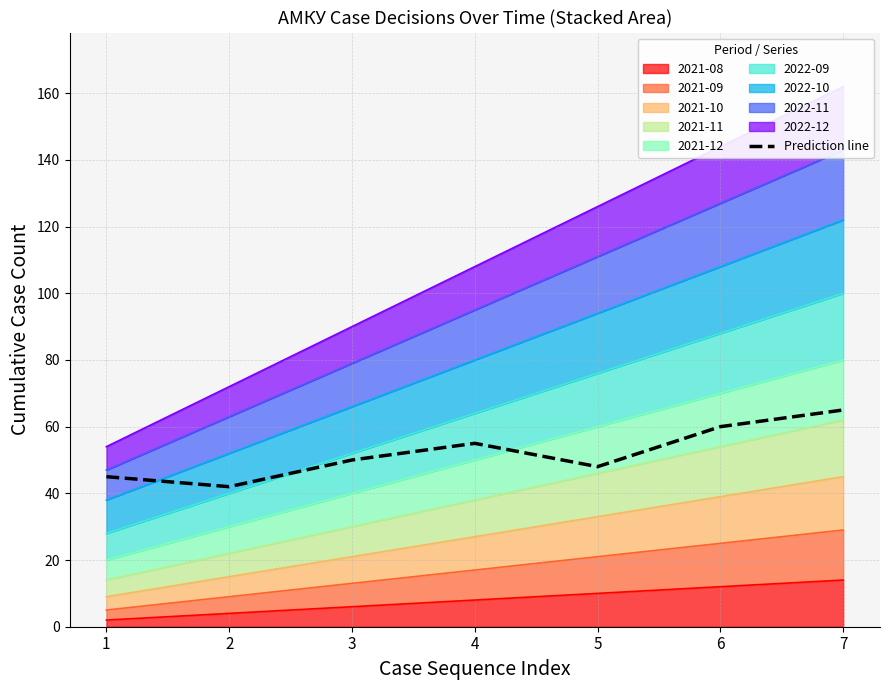

Approximately how many times larger is the value at 2 compared to 6?

0.7